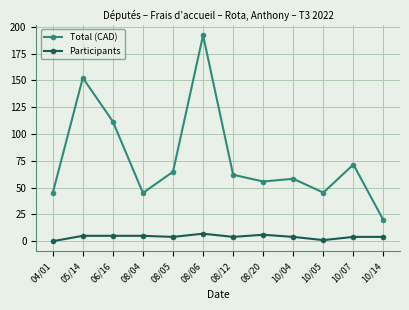

Which series has the largest total across all categories?

Total (CAD)